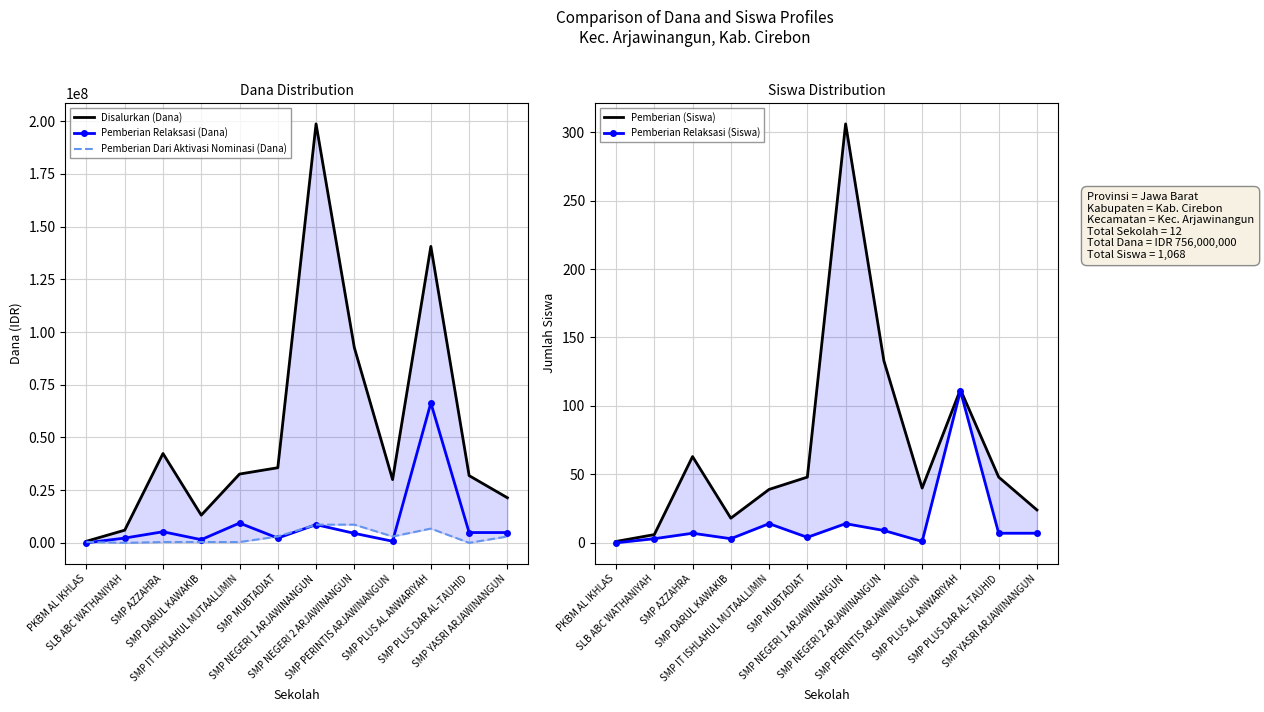

True or false: Pemberian Relaksasi (Siswa) has a value of 3 at SMP DARUL KAWAKIB.

True